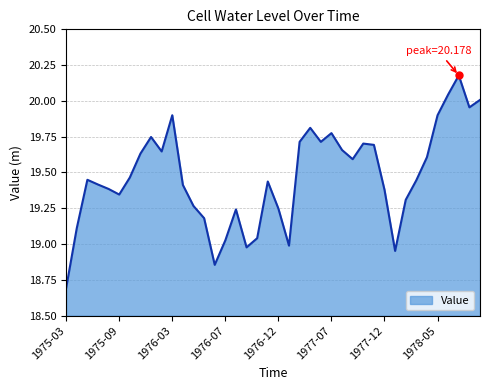

What is the minimum value shown in the chart?

18.7